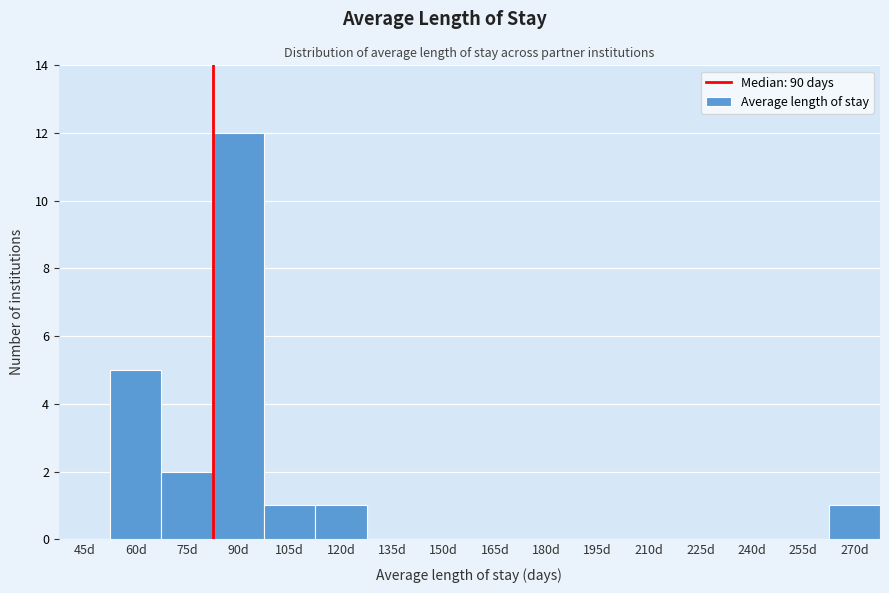

Reading left to right, list all the values displayed in this chart.

45d=0	60d=5	75d=2	90d=12	105d=1	120d=1	135d=0	150d=0	165d=0	180d=0	195d=0	210d=0	225d=0	240d=0	255d=0	270d=1